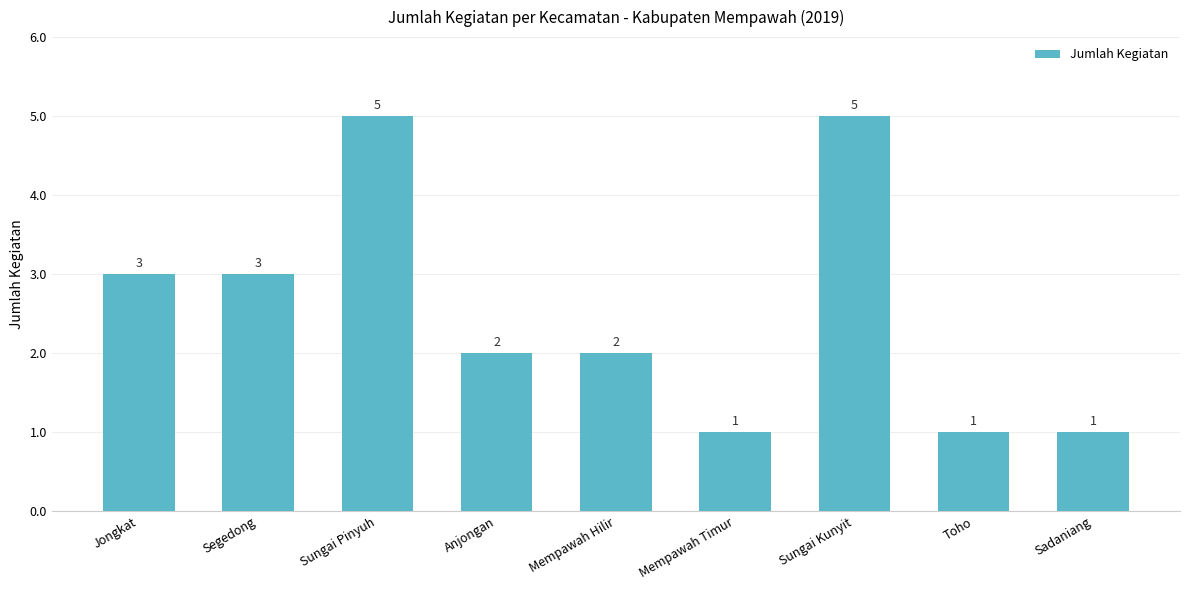

Reading left to right, transcribe all the data shown in this chart.

Jongkat=3	Segedong=3	Sungai Pinyuh=5	Anjongan=2	Mempawah Hilir=2	Mempawah Timur=1	Sungai Kunyit=5	Toho=1	Sadaniang=1